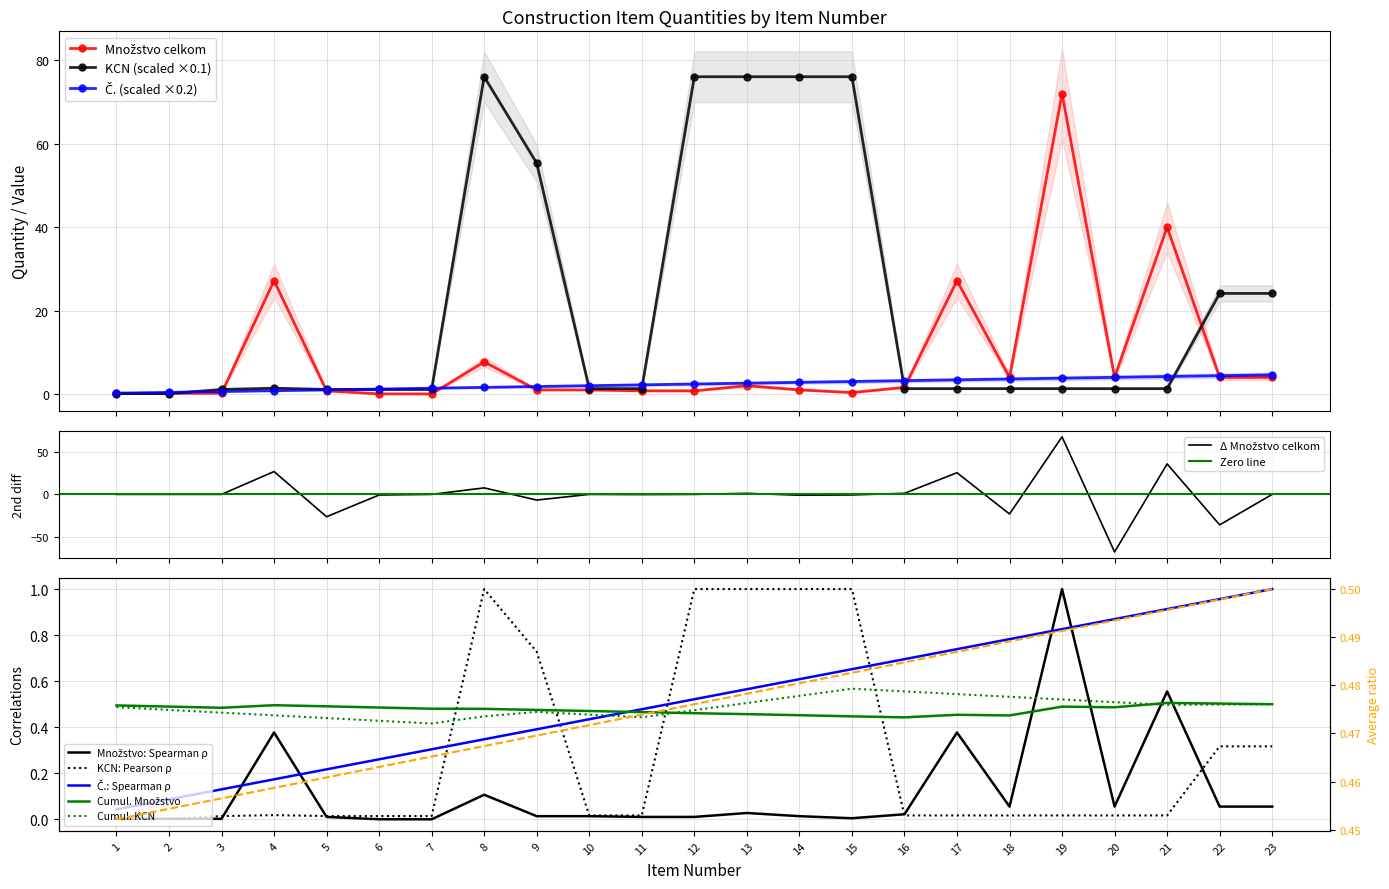

True or false: Č. (item number) has a value of 7.3 at 23.

False